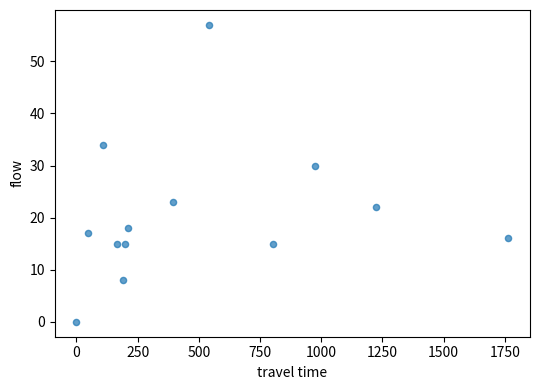

What is the range of Y values (max minus min)?

57